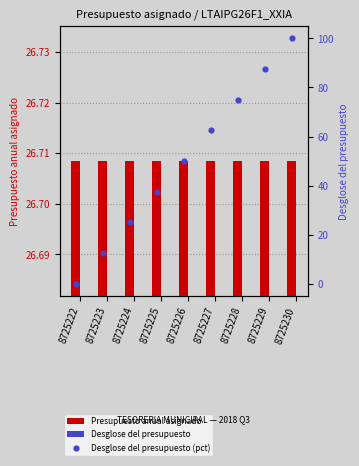

What is the total value across all series at 8725226?

77.2